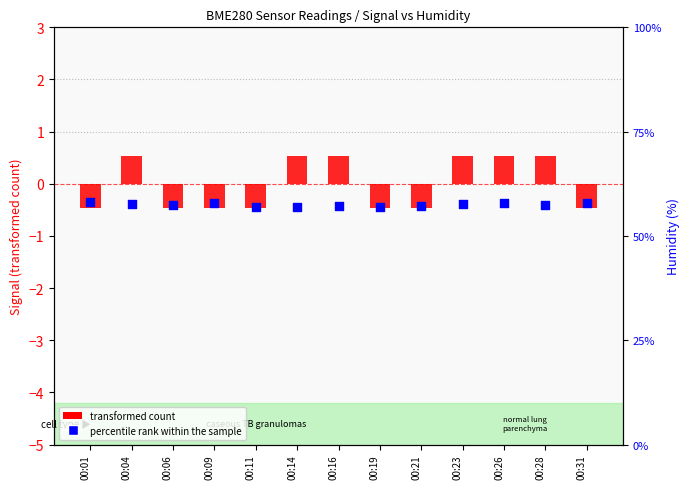

Which series has the largest total across all categories?

percentile rank within the sample